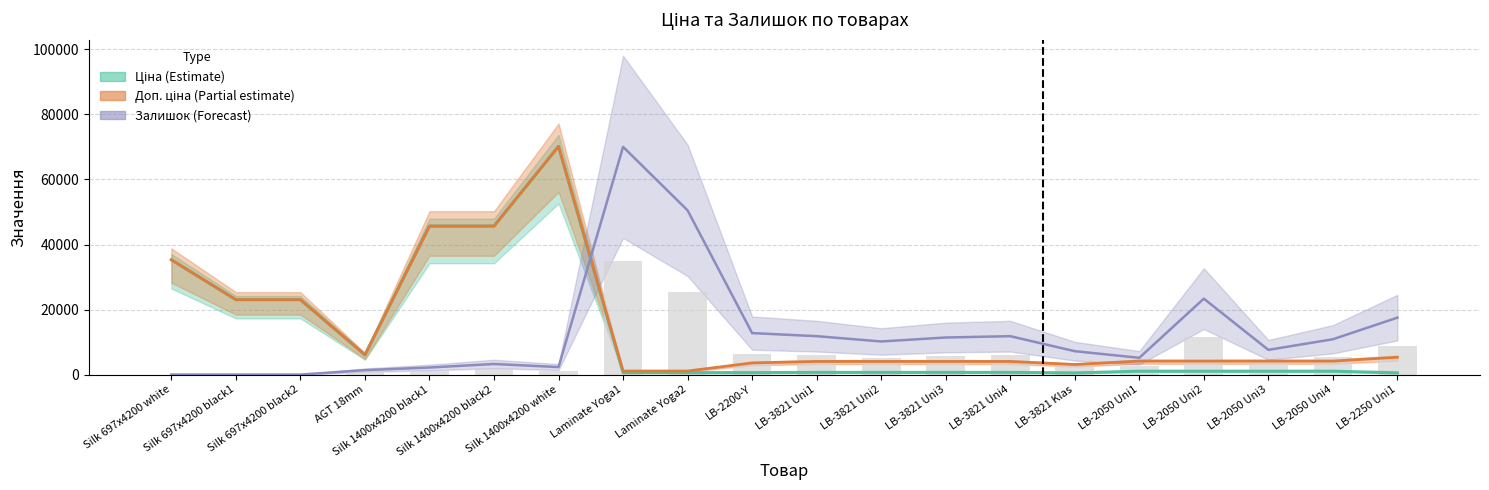

Reading left to right, extract all data points from this chart.

Ціна: 35295.1	23040.4	23040.4	6067.2	45672.6	45672.6	70181.6	593.8	593.8	597.8	672.7	672.7	672.7	672.7	514.7	1036.5	1036.5	1036.5	1036.5	533.5
Доп. ціна: 35295.1	23040.4	23040.4	6067.2	45672.6	45672.6	70181.6	1088.8	1088.8	3586.7	4036.0	4036.0	4036.0	4036.0	3088.4	4145.9	4145.9	4145.9	4145.9	5334.5
Залишок: 0.0	0.0	0.0	1357.5	2172.0	3257.9	2307.7	70045.9	50498.2	12760.3	11810.1	10181.1	11402.8	11810.1	7194.6	5158.4	23348.6	7601.9	10859.8	17511.5